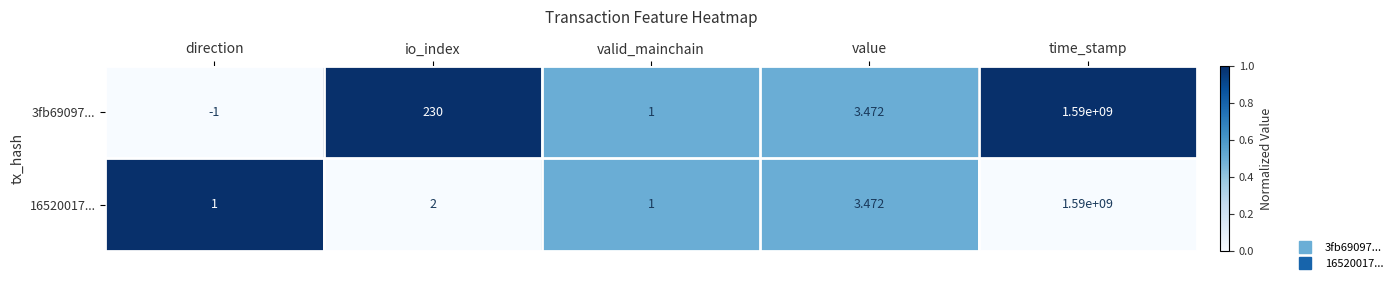

Which series has the widest spread of values?

3fb69097...